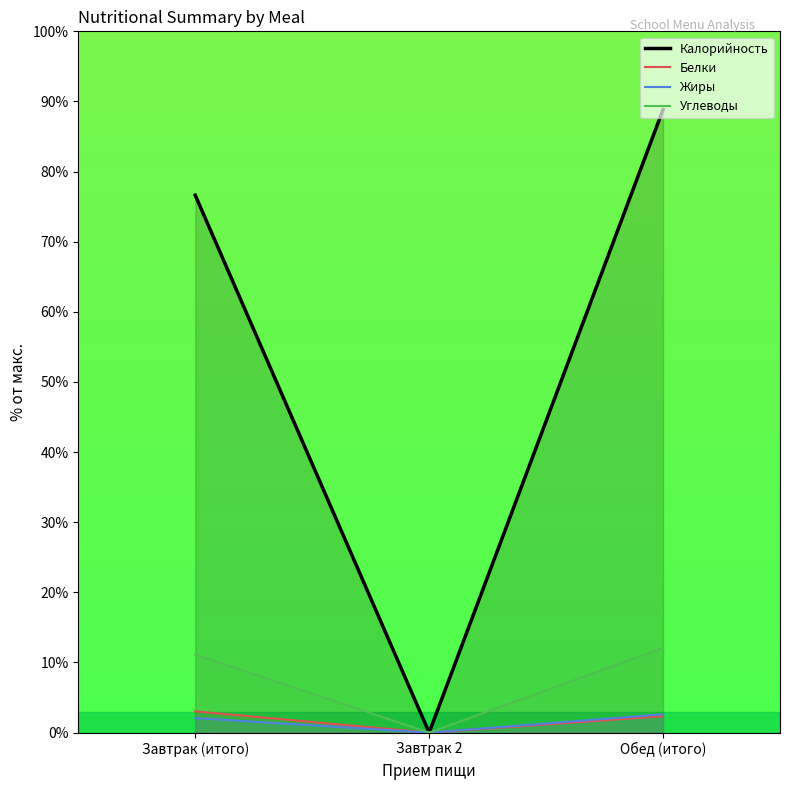

What is the difference between the maximum and second lowest values in the Жиры series?

0.5